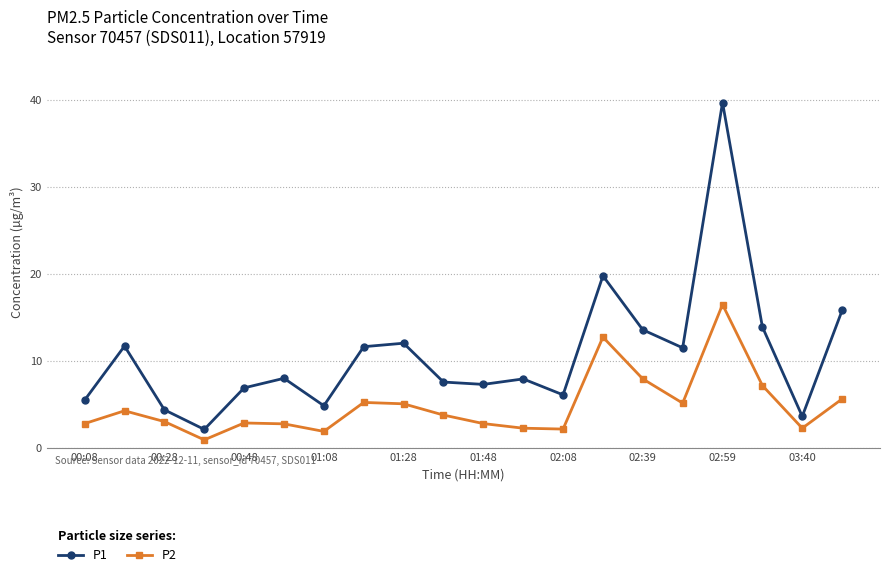

Which series has the largest range (max minus min)?

P1